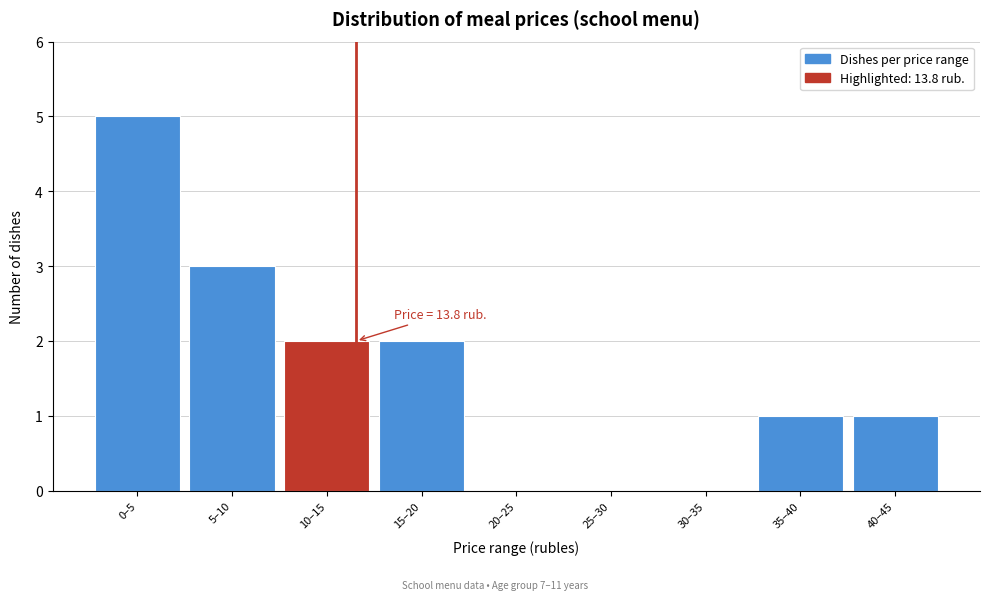

Reading left to right, extract all data points from this chart.

0–5=5	5–10=3	10–15=2	15–20=2	20–25=0	25–30=0	30–35=0	35–40=1	40–45=1